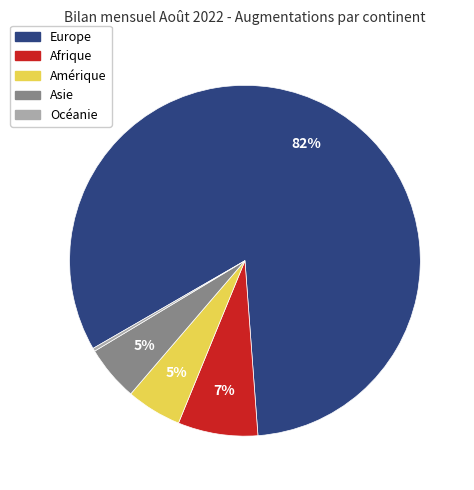

What percentage is the Amérique slice, to the nearest percent?

5%